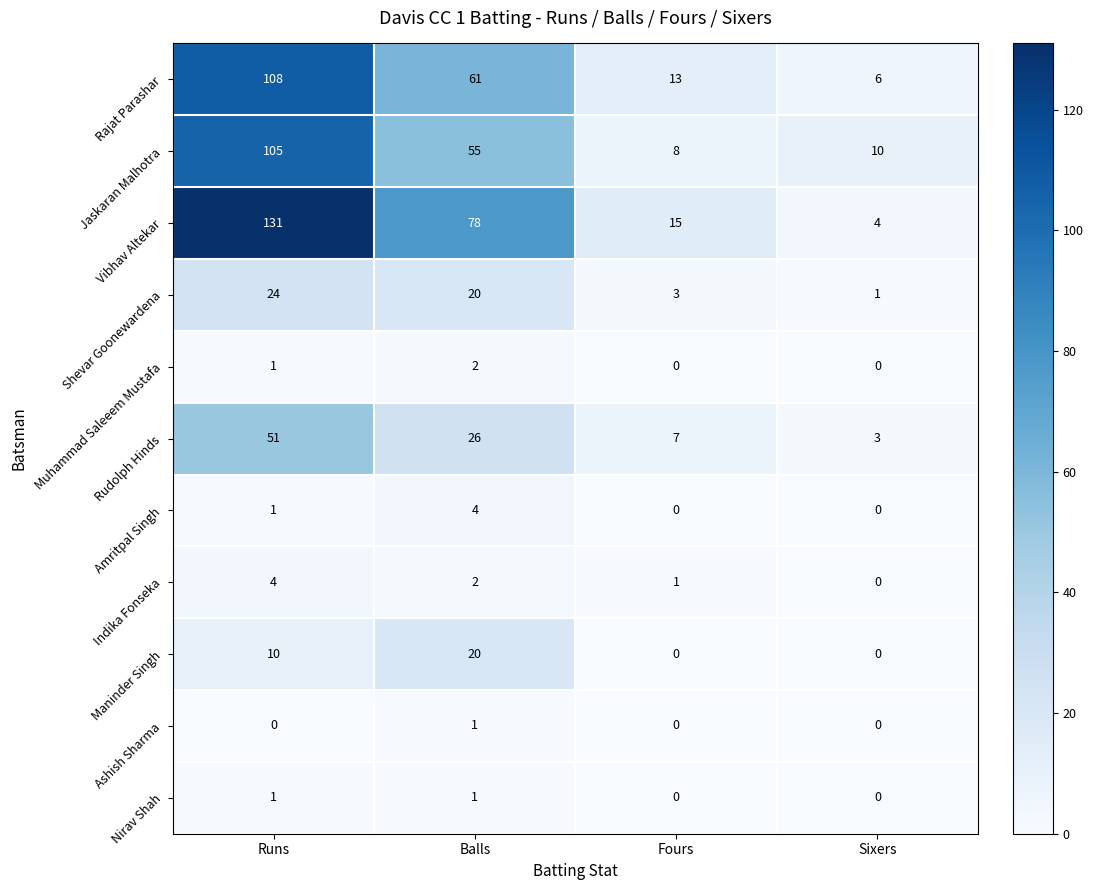

Which series has the largest total across all categories?

Vibhav Altekar